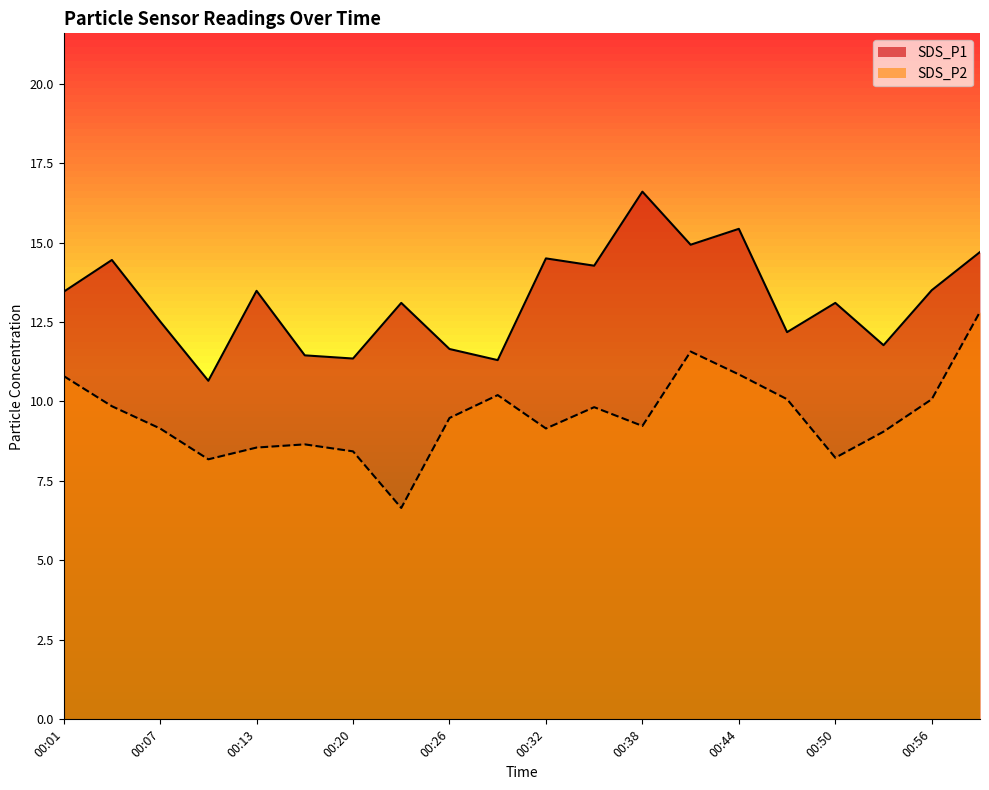

What is the spread (max minus min) of values at 00:07?

3.4